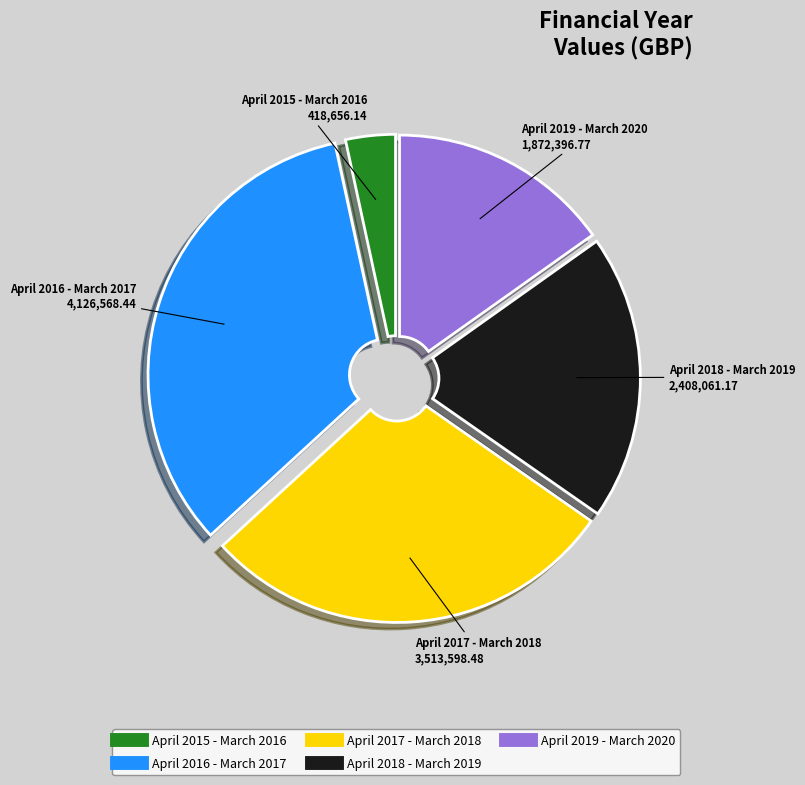

Combined, do April 2018 - March 2019 and April 2015 - March 2016 account for over 50%?

No